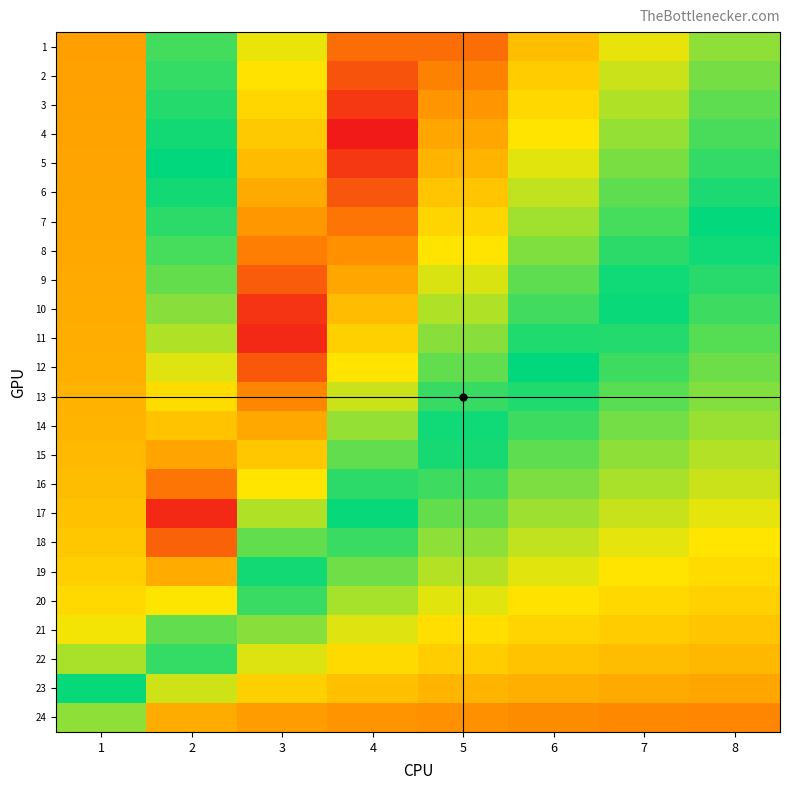

Which series has the widest spread of values?

4